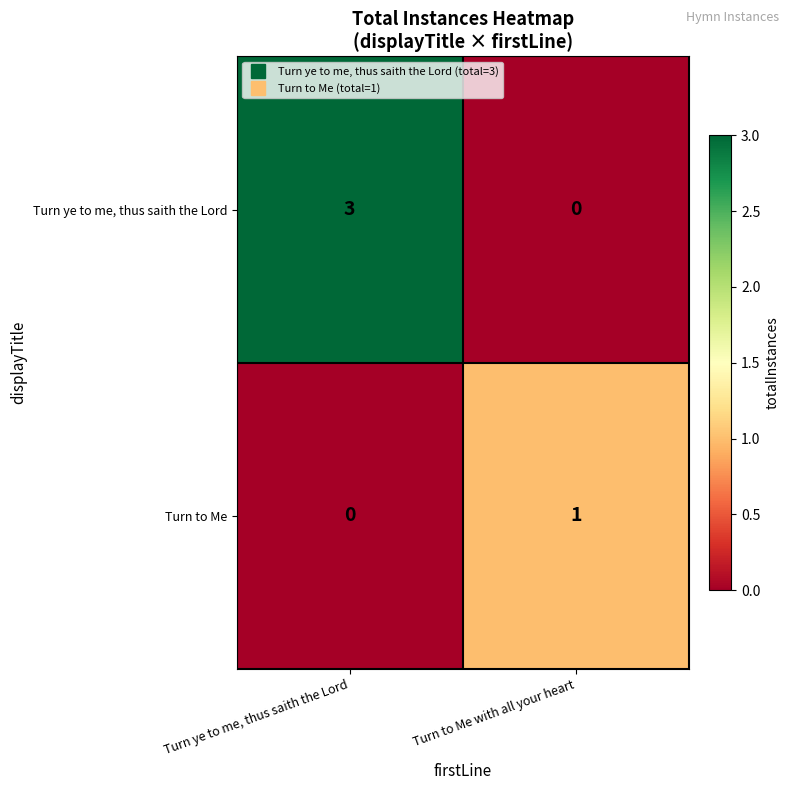

List the series in order of their peak value, highest first.

Turn ye to me, thus saith the Lord, Turn to Me